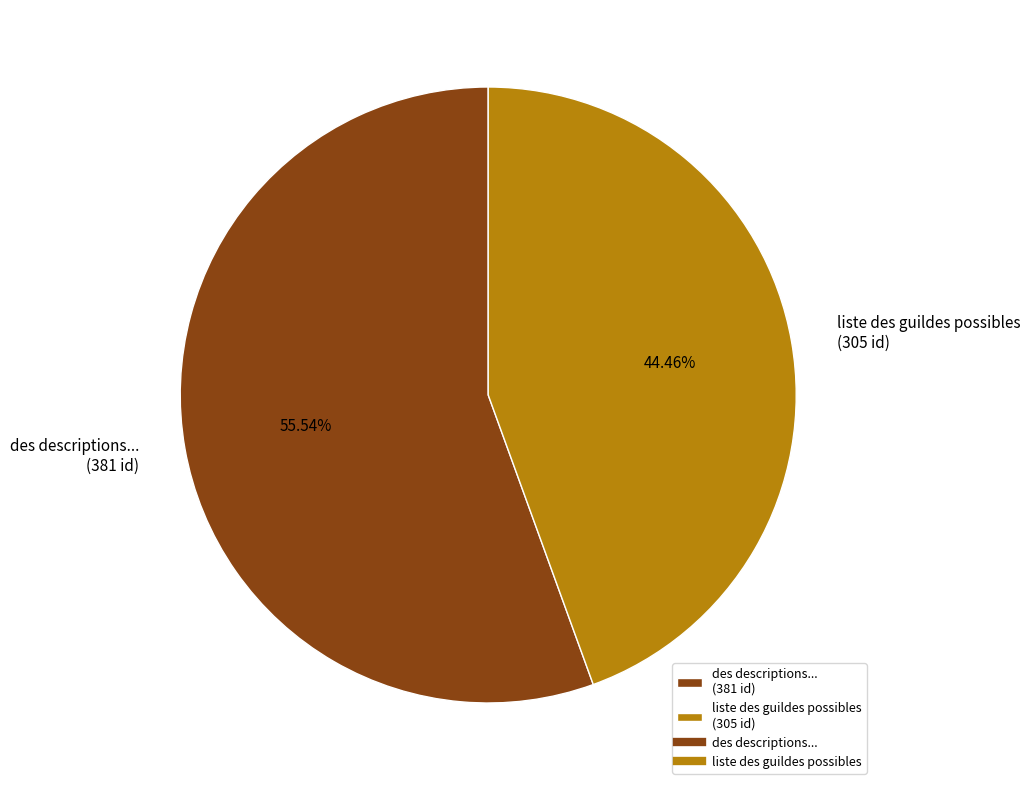

Does liste des guildes possibles represent more than half of the total?

No